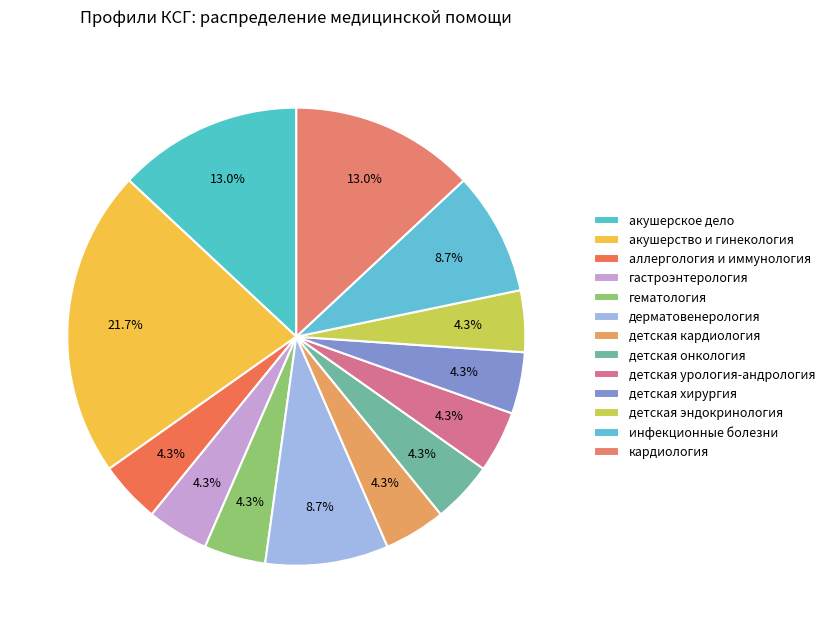

To the nearest percent, what is the difference between the инфекционные болезни and детская хирургия slice percentages?

4%